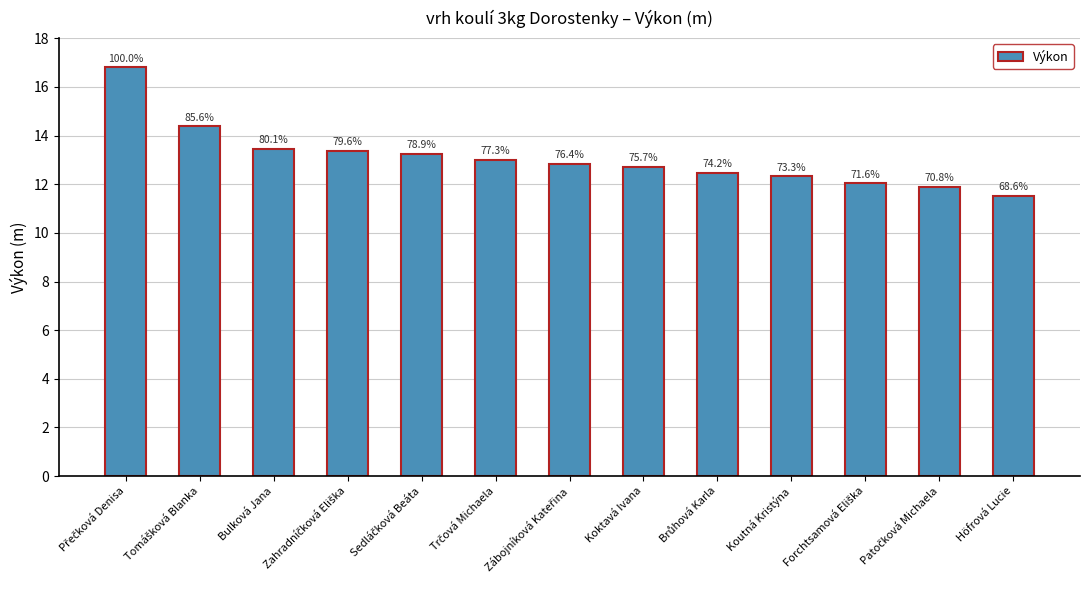

What is the change in value from Zahradníčková Eliška to Koktavá Ivana?

-0.7